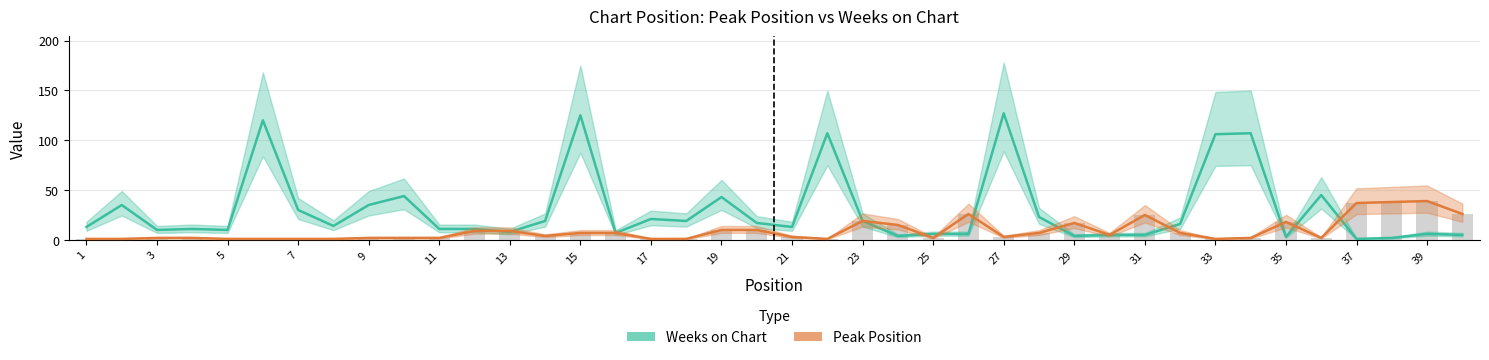

How many values in the Weeks on Chart series are below 14?

20